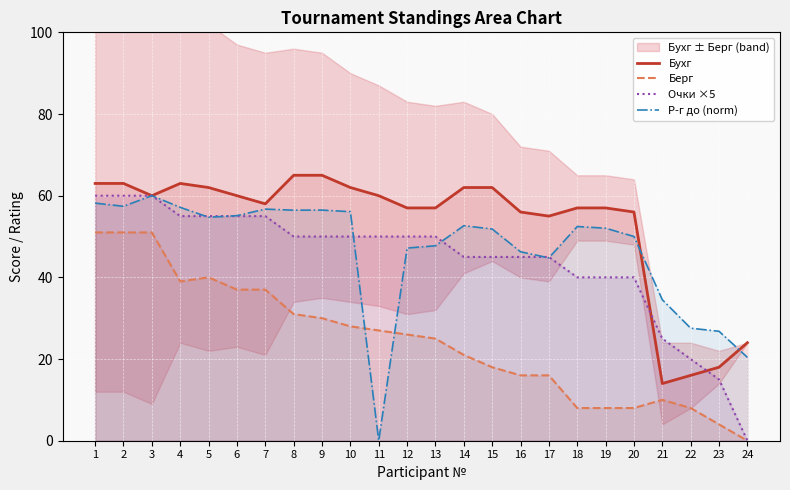

Where is Р-г до (norm) nearest to the value 30?

22